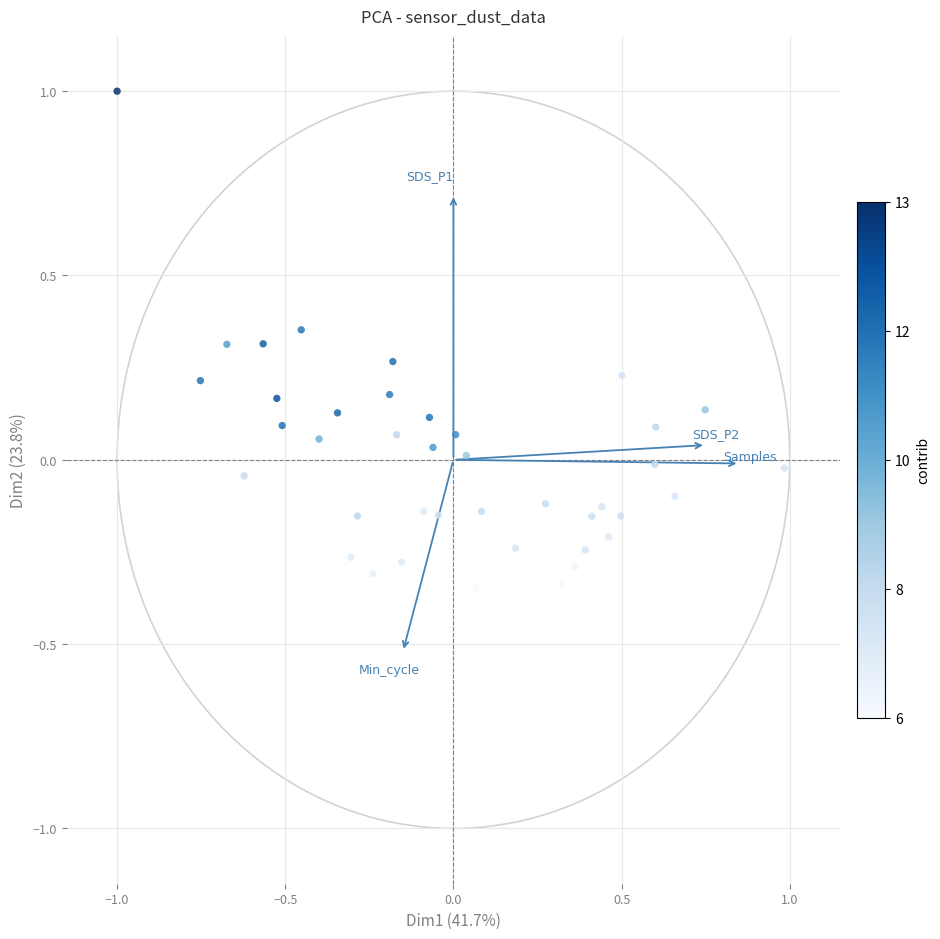

What is the range of Y values (max minus min)?

1.3